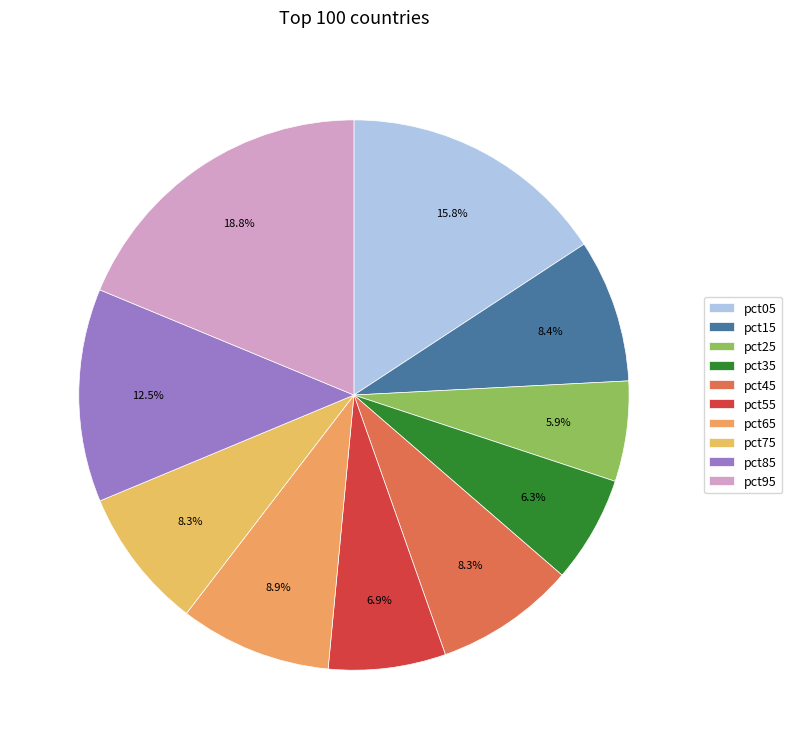

How many segments does this pie chart have?

10